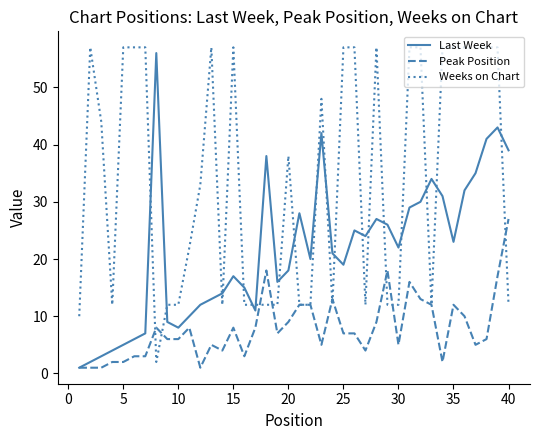

What are all the series names shown in the legend?

Last Week, Peak Position, Weeks on Chart